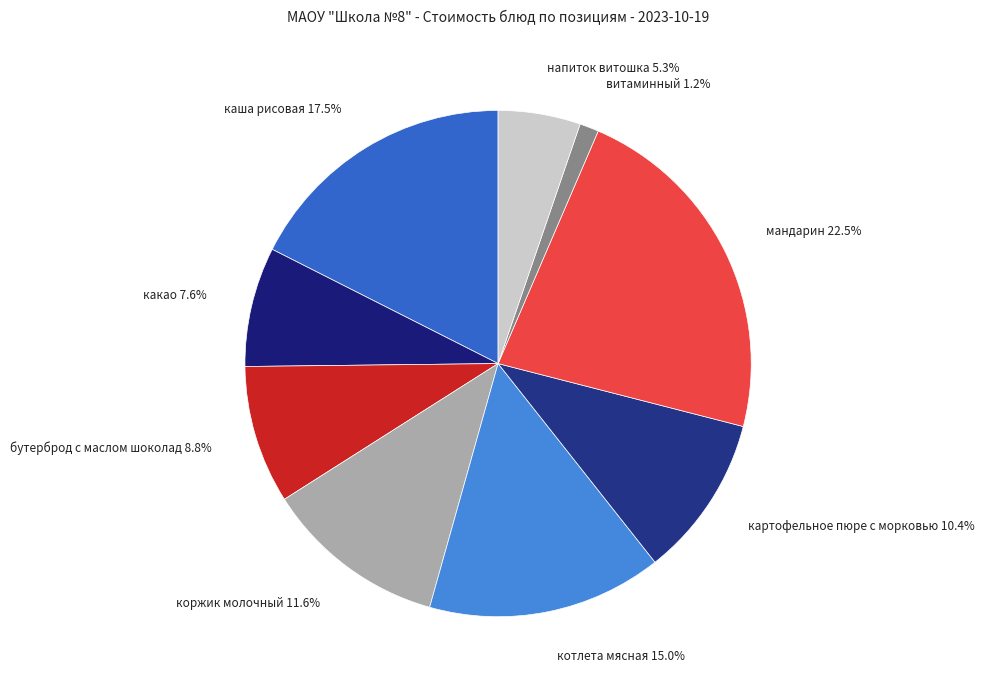

To the nearest percent, what is the average slice percentage?

11%